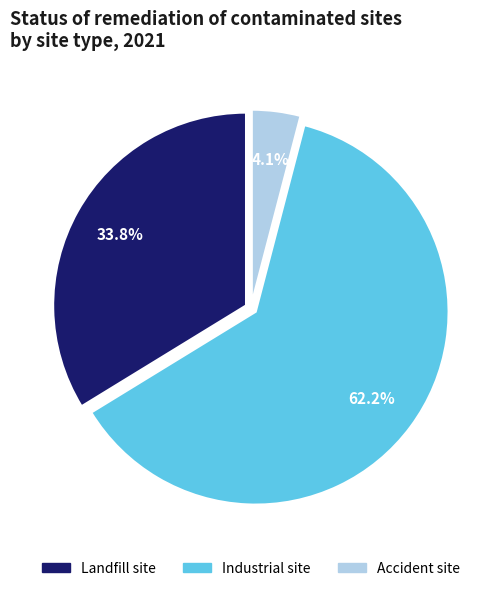

How many segments does this pie chart have?

3